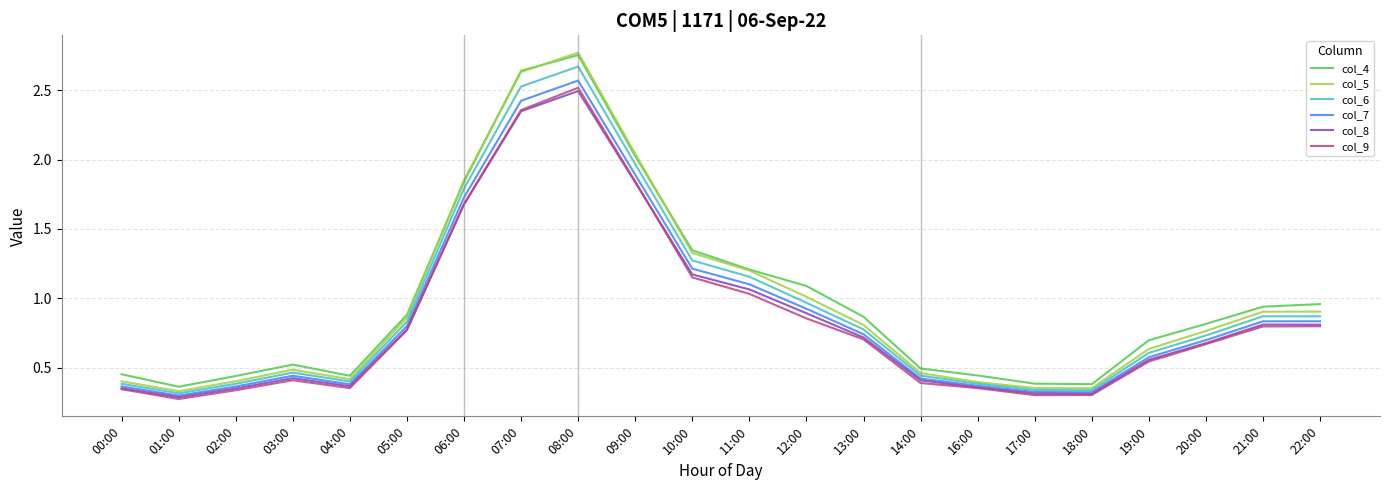

What is the difference between the highest and lowest values at 18:00?

0.1